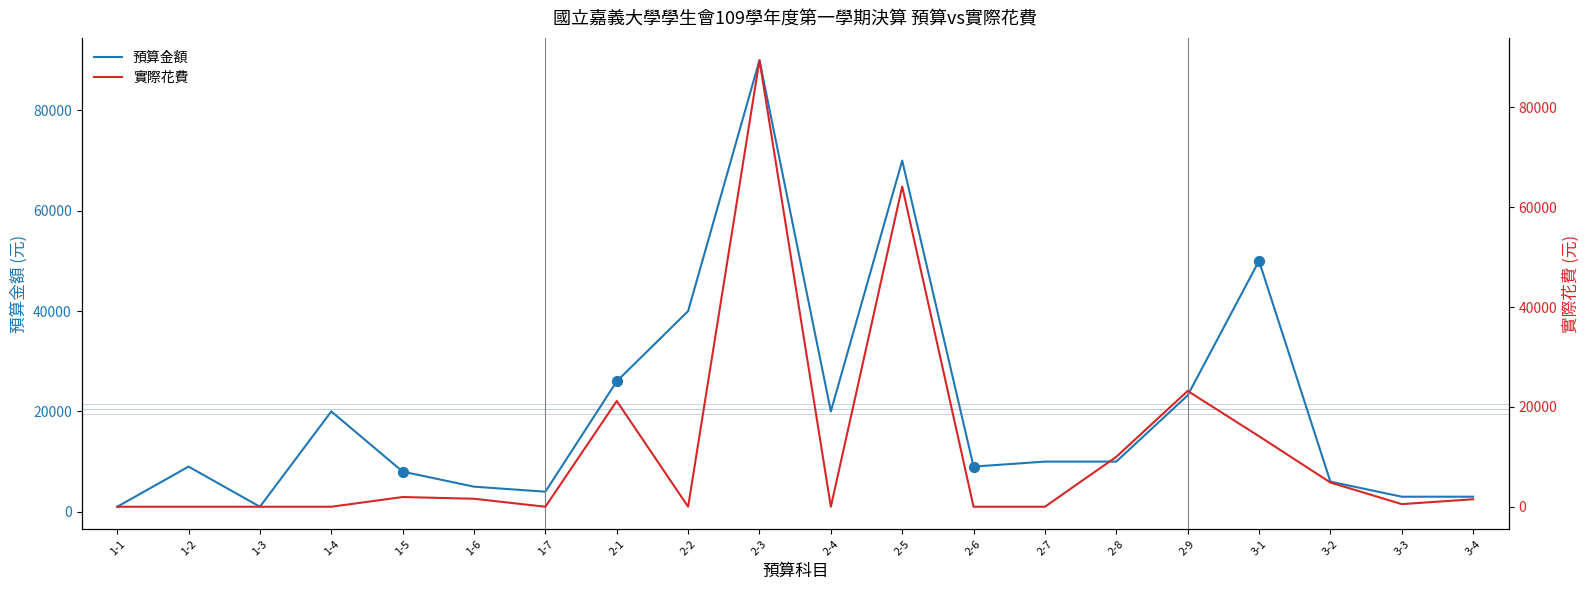

Which series has the largest total across all categories?

預算金額